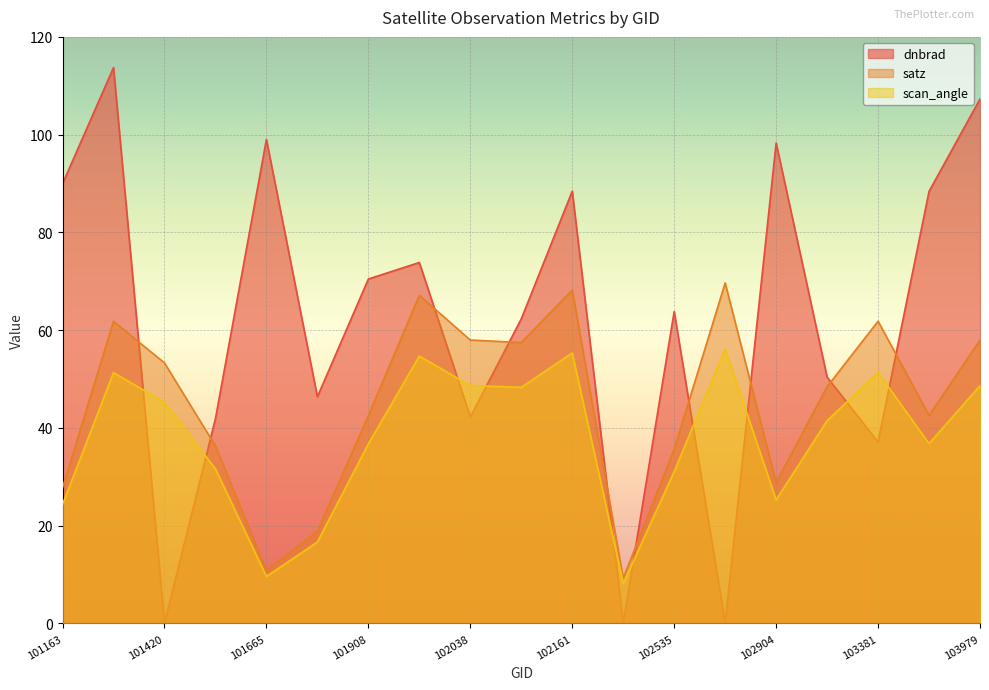

In dnbrad, how many points are higher than both neighbors (excluding endpoints)?

6